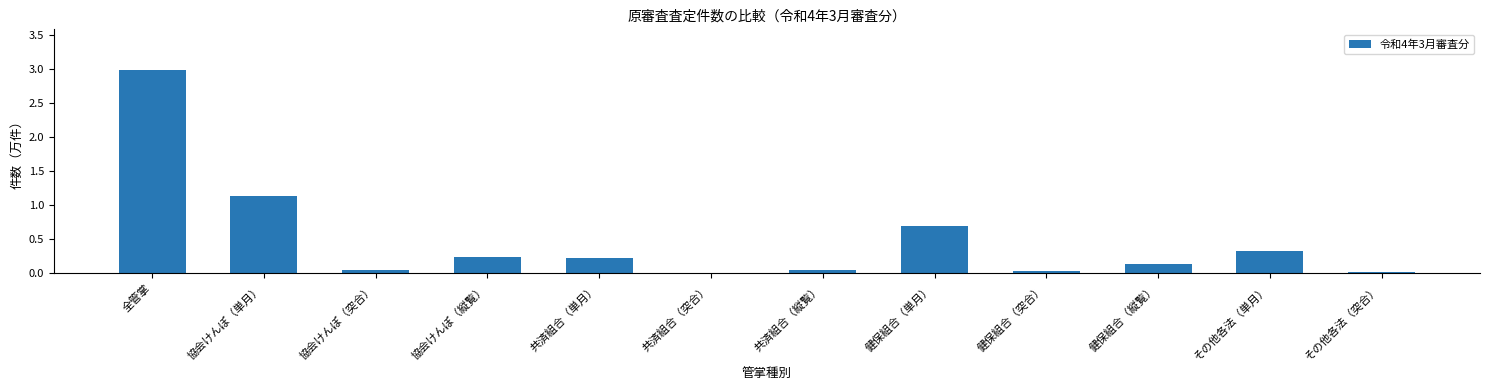

The chart shows a value of 0.0 at その他各法（突合）. True or false?

True